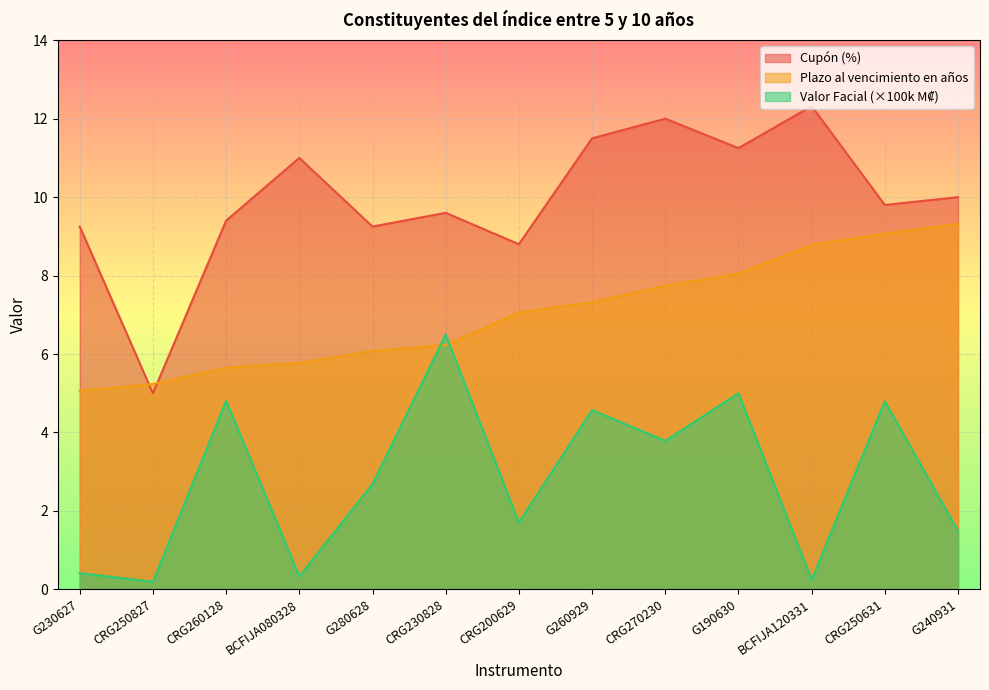

What is the value of the Plazo al vencimiento en años point at the 7th from the left?

7.1